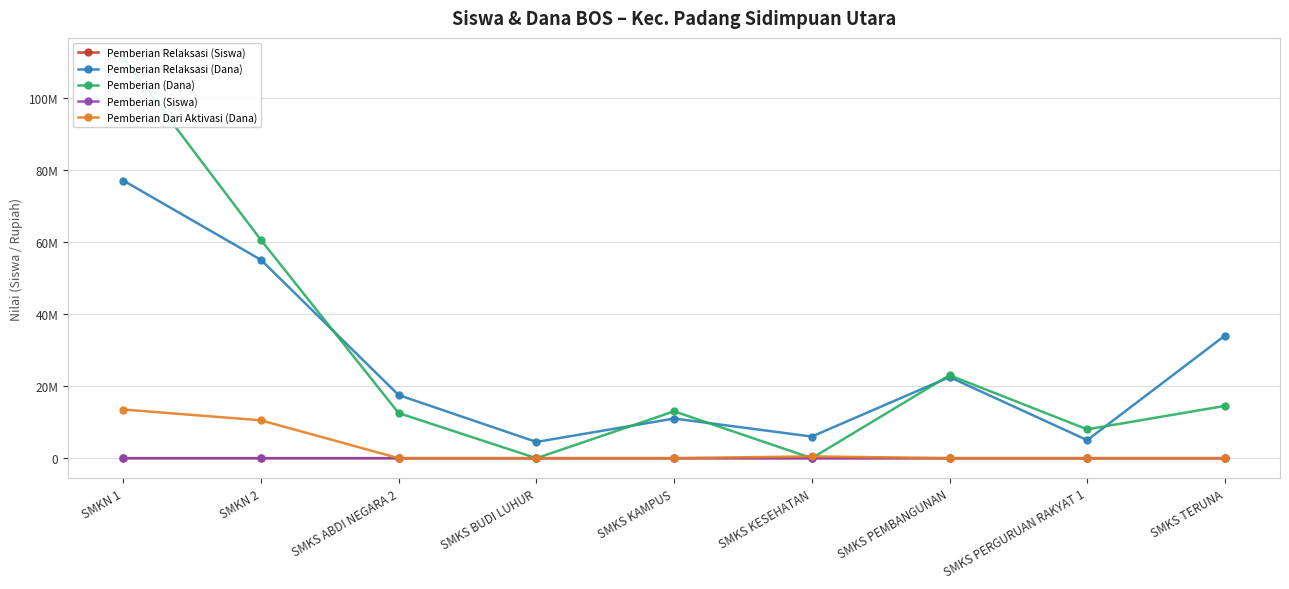

What is the average value of the Pemberian Dari Aktivasi (Dana) series?

2722222